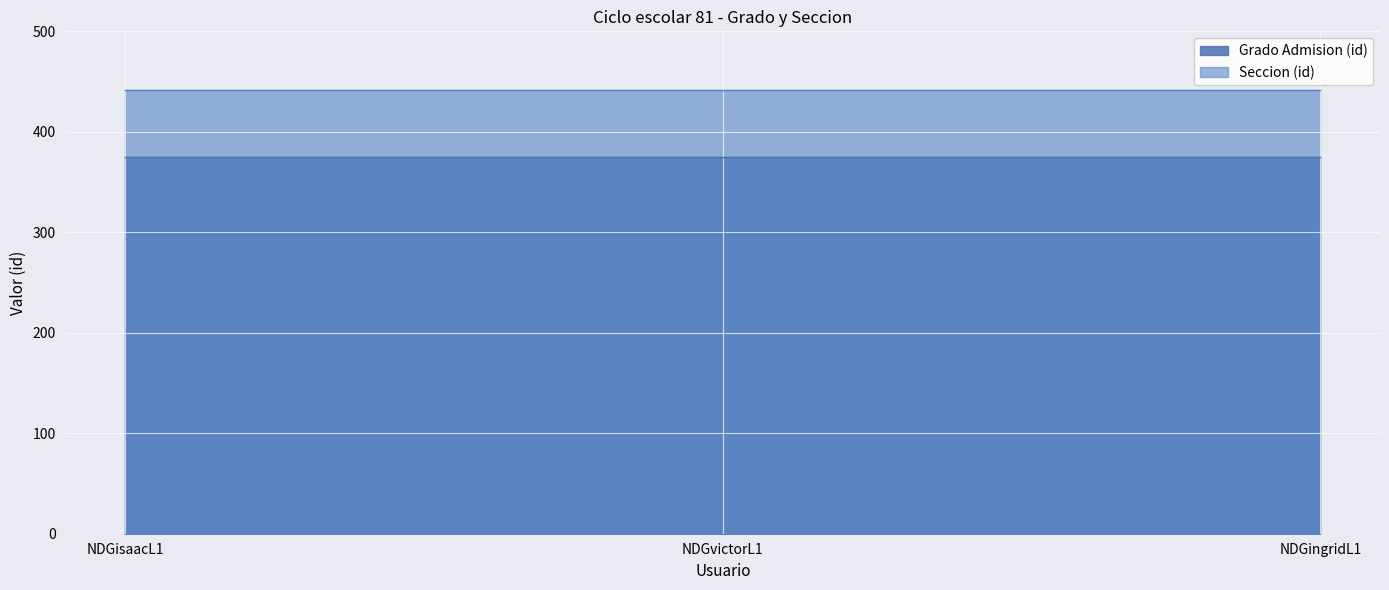

The Seccion (id) series shows 442 at NDGvictorL1. True or false?

True